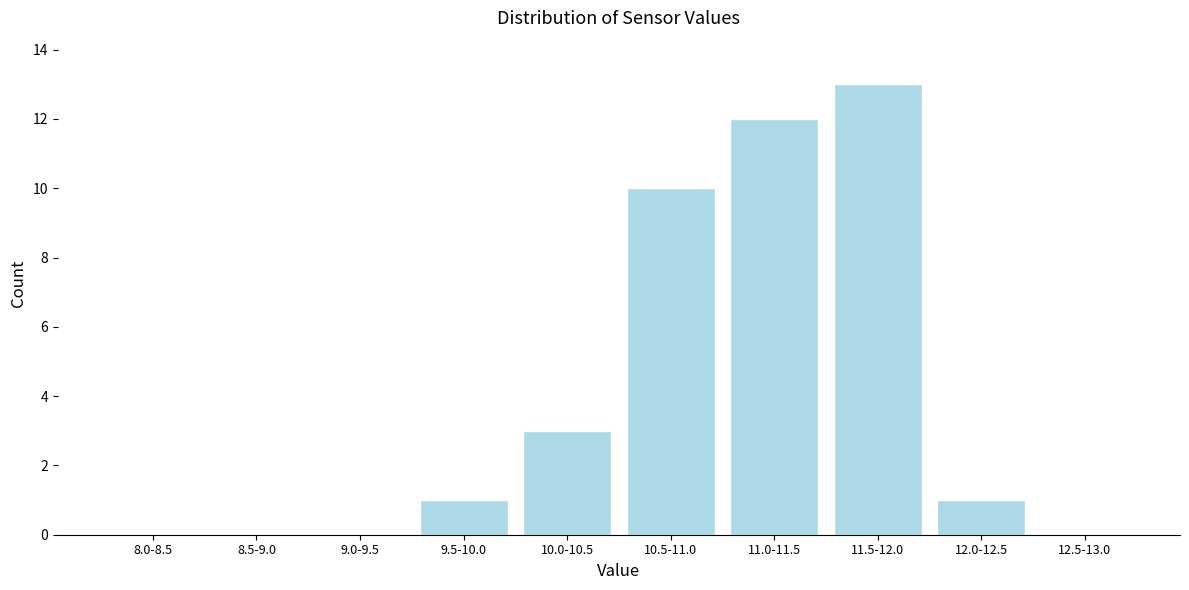

Reading right to left, what are all the values shown in this chart?

12.5-13.0=0	12.0-12.5=1	11.5-12.0=13	11.0-11.5=12	10.5-11.0=10	10.0-10.5=3	9.5-10.0=1	9.0-9.5=0	8.5-9.0=0	8.0-8.5=0